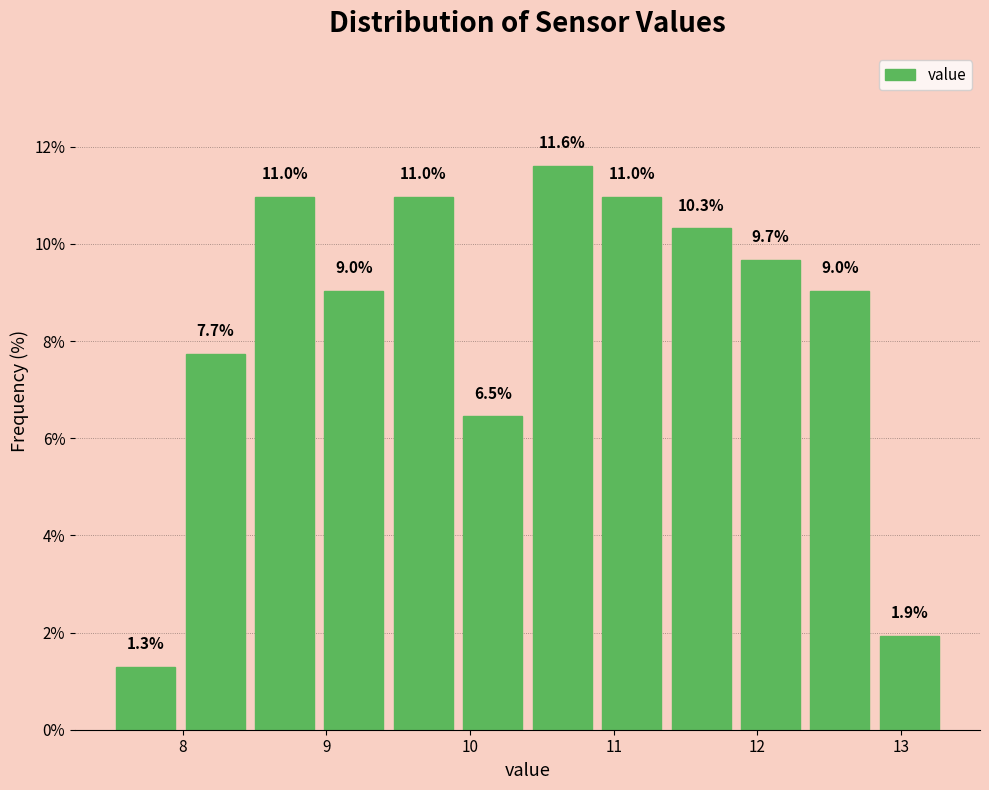

How tall is the bar that spans 11.9 to 12.3 on the x-axis? The bar edges are not printed on the chart, so give them approximately, as read against the axis.

9.7